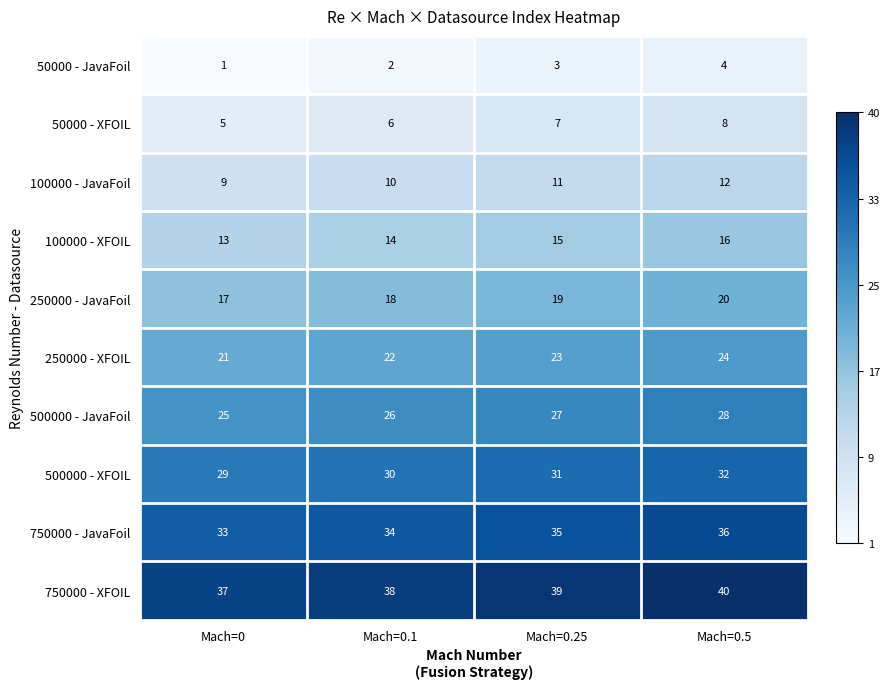

Rank the series at Mach=0.25 from lowest to highest value.

50000 - JavaFoil, 50000 - XFOIL, 100000 - JavaFoil, 100000 - XFOIL, 250000 - JavaFoil, 250000 - XFOIL, 500000 - JavaFoil, 500000 - XFOIL, 750000 - JavaFoil, 750000 - XFOIL